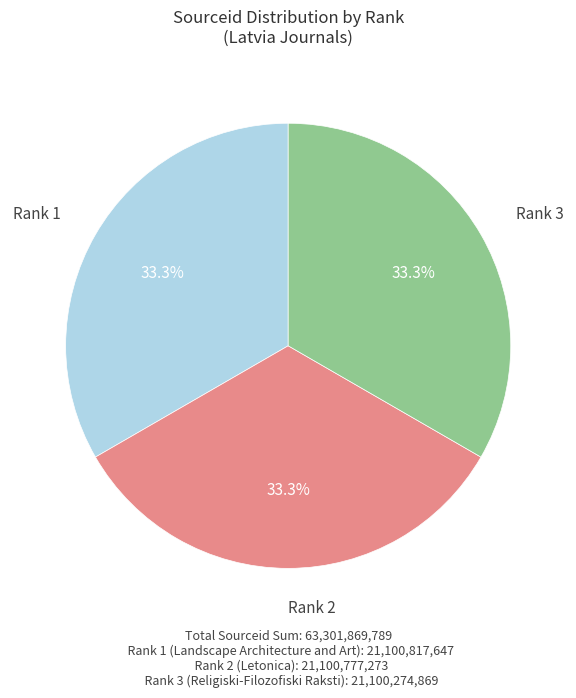

Count the number of slices in the pie.

3